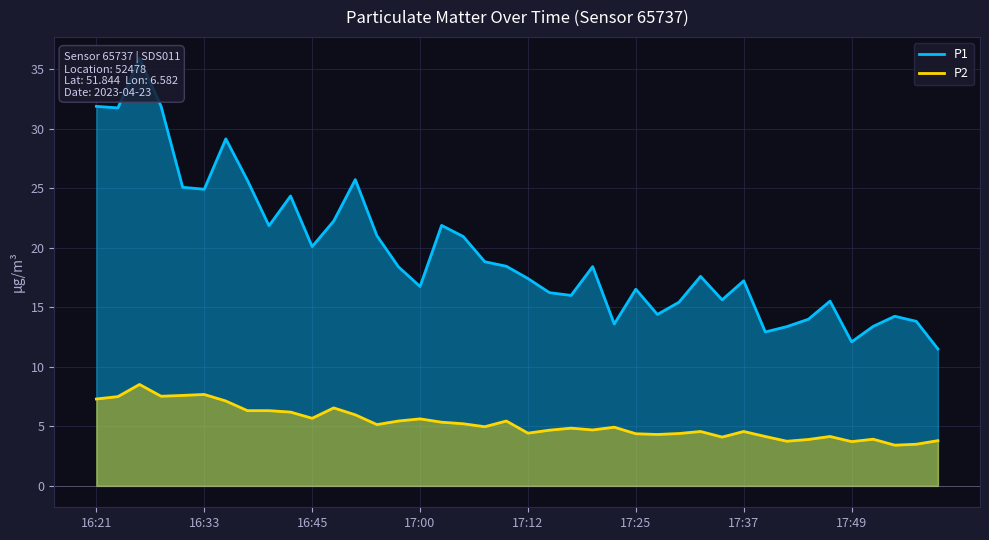

What is the difference between the maximum and minimum values in the P2 series?

5.1